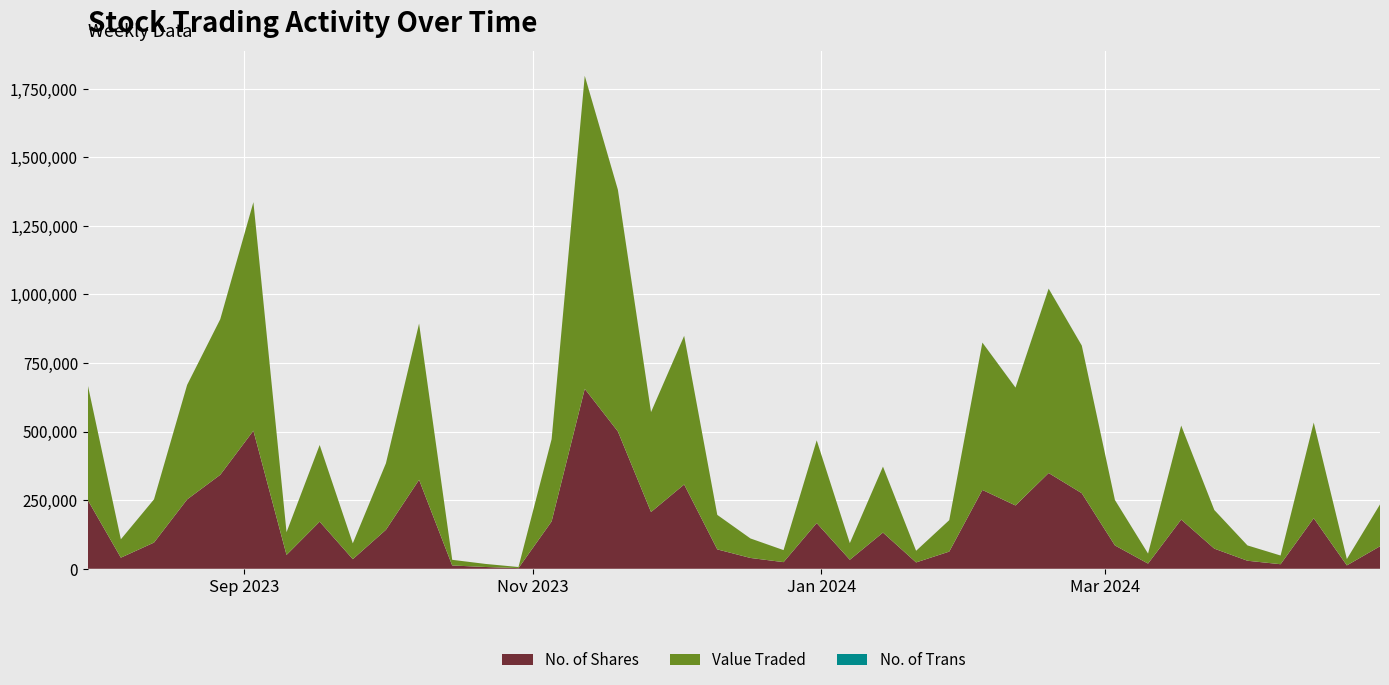

Reading left to right, what are all the values shown in this chart?

No. of Shares: 28/04/2024=82015	21/04/2024=12300	14/04/2024=184293	07/04/2024=16577	31/03/2024=29240	24/03/2024=73366	17/03/2024=179342	10/03/2024=18878	03/03/2024=85052	25/02/2024=275443	18/02/2024=349025	11/02/2024=230816	04/02/2024=287403	28/01/2024=62563	21/01/2024=23113	14/01/2024=131946	07/01/2024=32791	31/12/2023=166626	24/12/2023=24145	17/12/2023=39409	10/12/2023=70606	03/12/2023=307226	26/11/2023=206886	19/11/2023=500560	12/11/2023=655918	05/11/2023=172557	29/10/2023=2316	22/10/2023=6484	15/10/2023=11983	08/10/2023=324325	01/10/2023=142135	24/09/2023=35000	17/09/2023=171770	10/09/2023=50411	03/09/2023=503336	27/08/2023=342539	20/08/2023=252802	13/08/2023=95476	06/08/2023=40478	30/07/2023=250690
Value Traded: 28/04/2024=152549	21/04/2024=23093	14/04/2024=348624	07/04/2024=31666	31/03/2024=55834	24/03/2024=140771	17/03/2024=342754	10/03/2024=36460	03/03/2024=165688	25/02/2024=538166	18/02/2024=671995	11/02/2024=429577	04/02/2024=537134	28/01/2024=114573	21/01/2024=42342	14/01/2024=240351	07/01/2024=60592	31/12/2023=301587	24/12/2023=43814	17/12/2023=71044	10/12/2023=125746	03/12/2023=541759	26/11/2023=364112	19/11/2023=881207	12/11/2023=1141168	05/11/2023=299945	29/10/2023=3992	22/10/2023=11186	15/10/2023=20619	08/10/2023=569530	01/10/2023=242463	24/09/2023=57578	17/09/2023=279394	10/09/2023=82843	03/09/2023=832982	27/08/2023=567158	20/08/2023=417418	13/08/2023=157432	06/08/2023=66877	30/07/2023=420053
No. of Trans: 28/04/2024=7	21/04/2024=24	14/04/2024=65	07/04/2024=24	31/03/2024=33	24/03/2024=70	17/03/2024=30	10/03/2024=43	03/03/2024=84	25/02/2024=134	18/02/2024=338	11/02/2024=193	04/02/2024=139	28/01/2024=62	21/01/2024=24	14/01/2024=66	07/01/2024=74	31/12/2023=91	24/12/2023=25	17/12/2023=61	10/12/2023=80	03/12/2023=192	26/11/2023=69	19/11/2023=28	12/11/2023=63	05/11/2023=33	29/10/2023=19	22/10/2023=33	15/10/2023=25	08/10/2023=32	01/10/2023=108	24/09/2023=46	17/09/2023=74	10/09/2023=64	03/09/2023=183	27/08/2023=93	20/08/2023=51	13/08/2023=104	06/08/2023=48	30/07/2023=140